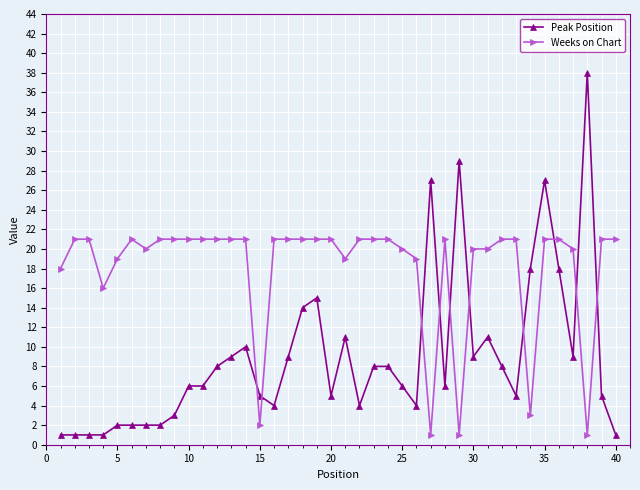

Which series has the largest total across all categories?

Weeks on Chart